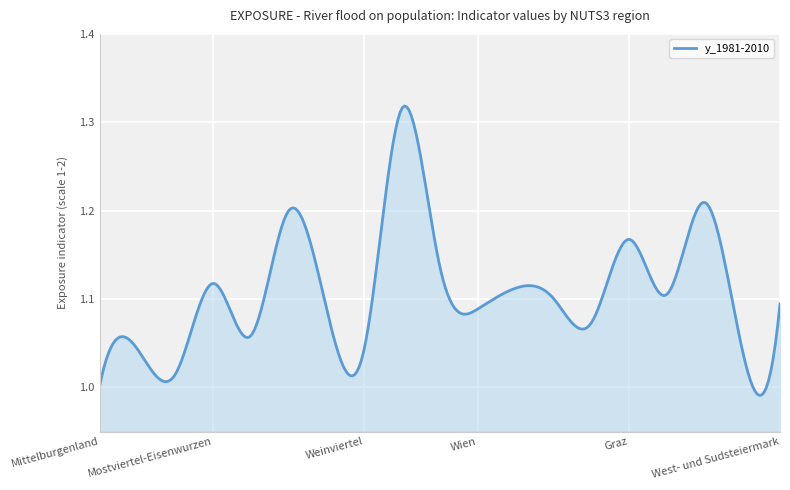

How many lines are shown in the chart?

1